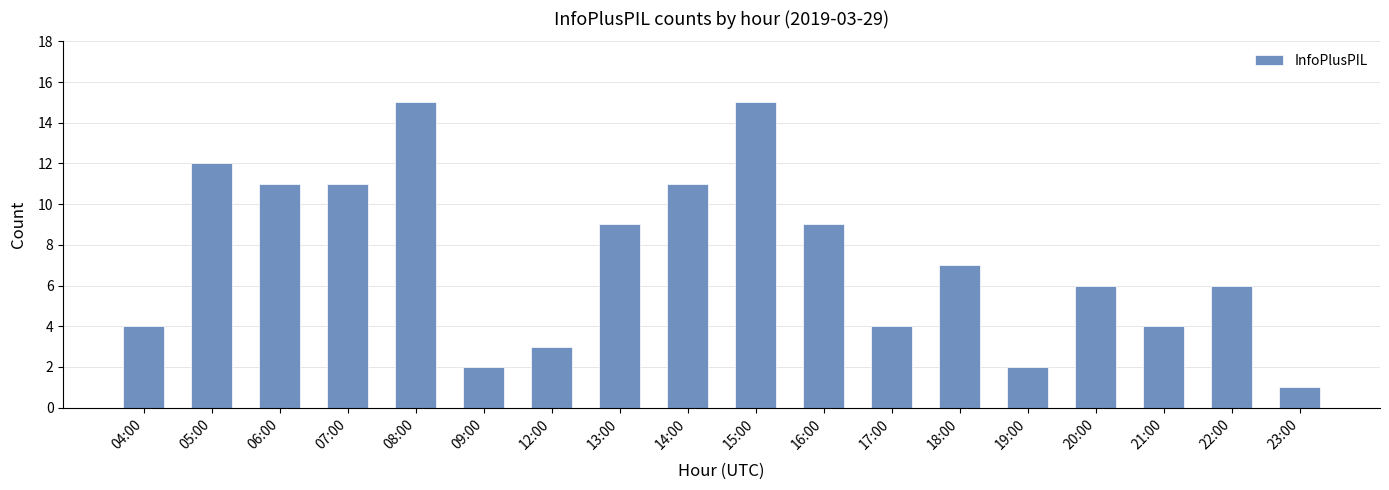

The chart shows a value of 6 at 20:00. True or false?

True